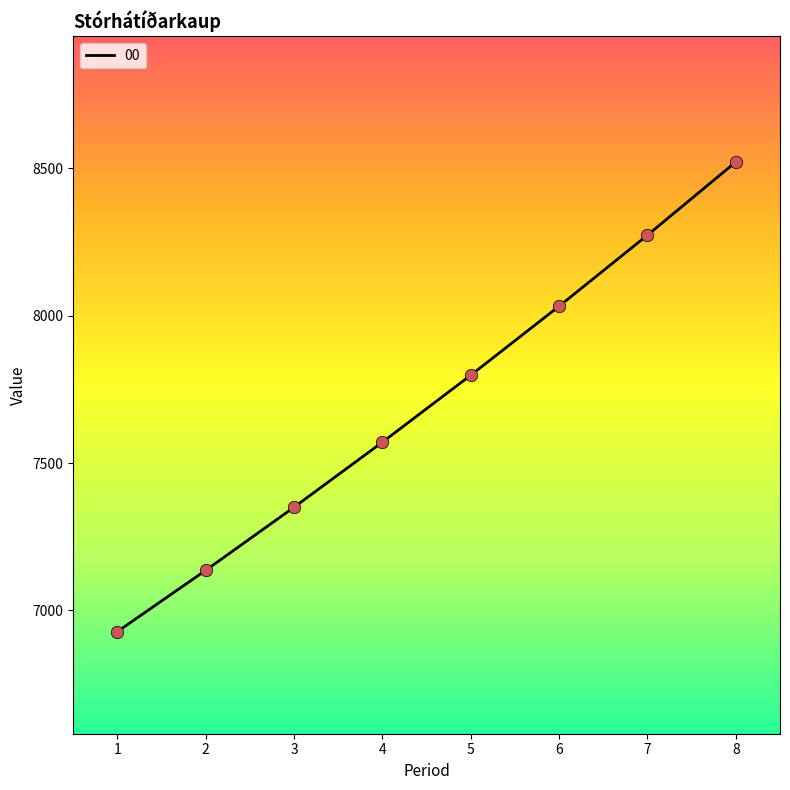

What is the change in value from 2 to 5?

+661.7